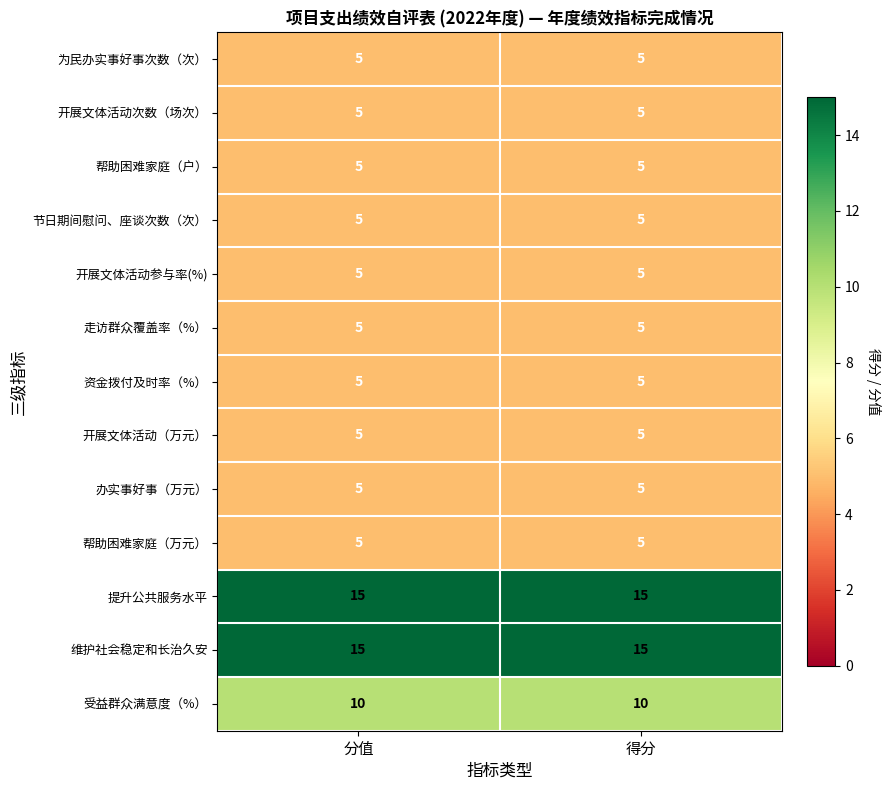

What is the difference between the highest and lowest values at 得分?

10